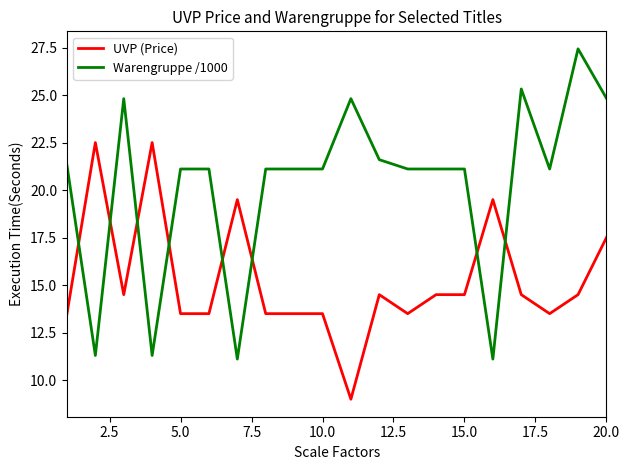

Which series has the largest range (max minus min)?

Warengruppe /1000